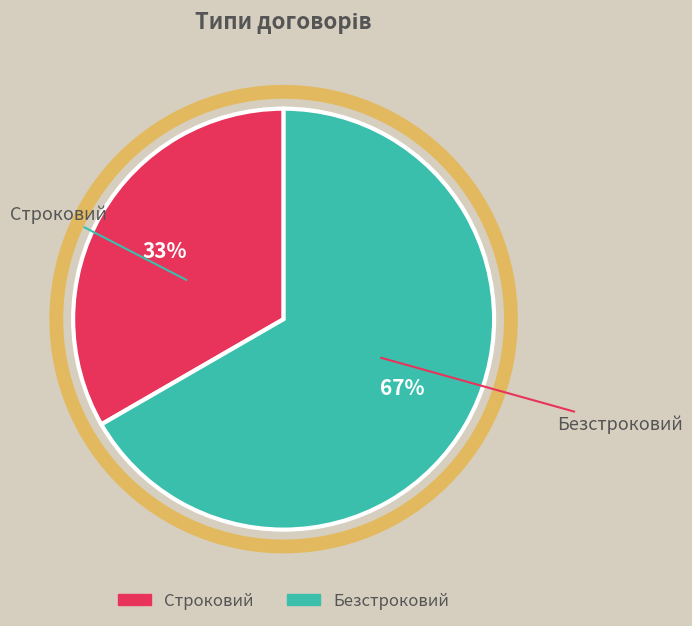

Which slice is the largest?

Безстроковий